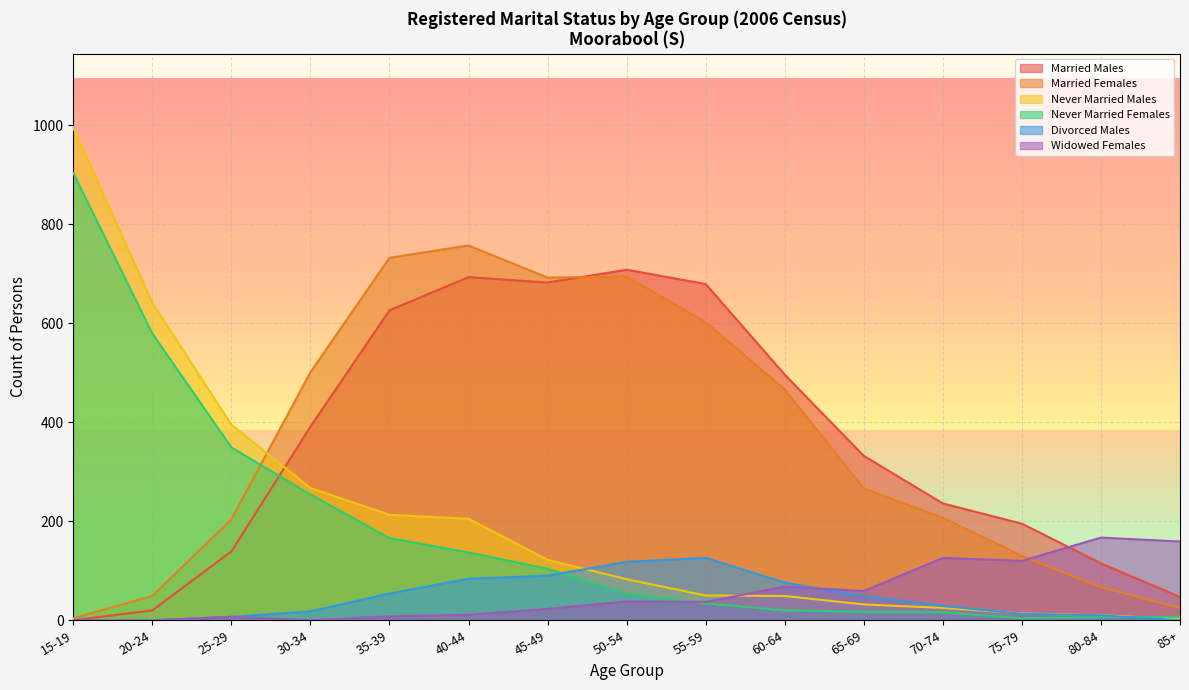

What is the label of the 10th point from the left?

60-64